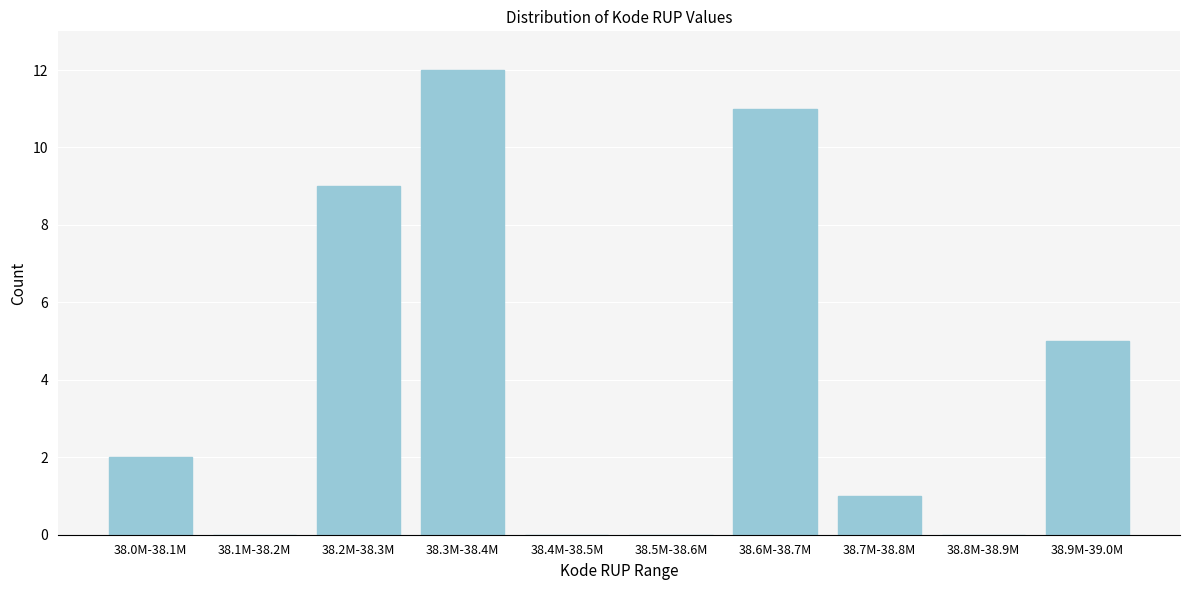

Reading right to left, what are all the values shown in this chart?

38.9M-39.0M=5	38.8M-38.9M=0	38.7M-38.8M=1	38.6M-38.7M=11	38.5M-38.6M=0	38.4M-38.5M=0	38.3M-38.4M=12	38.2M-38.3M=9	38.1M-38.2M=0	38.0M-38.1M=2